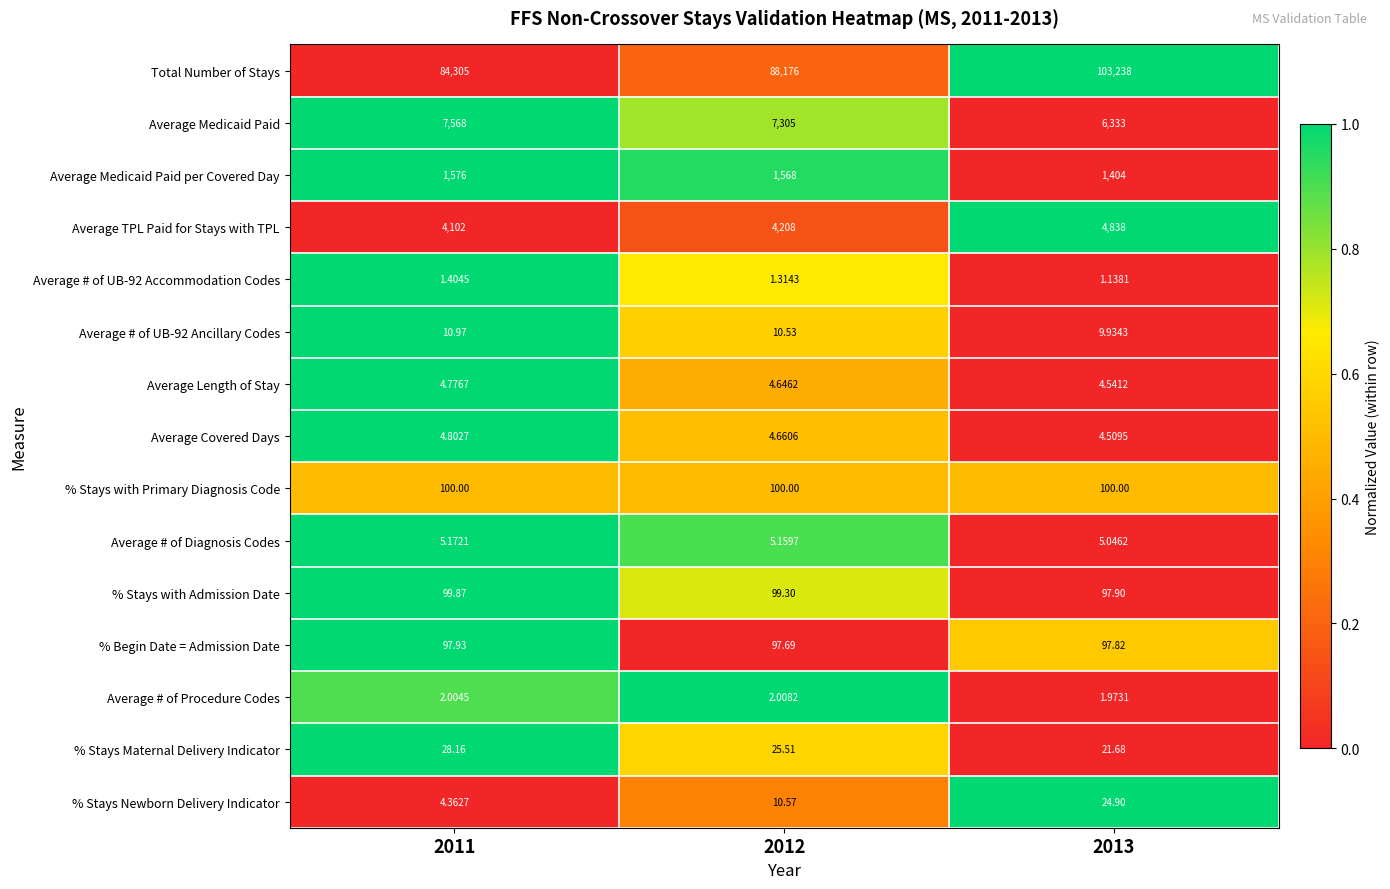

Is the value of Average # of UB-92 Ancillary Codes at 2013 greater than the value of % Stays Maternal Delivery Indicator at 2012?

No